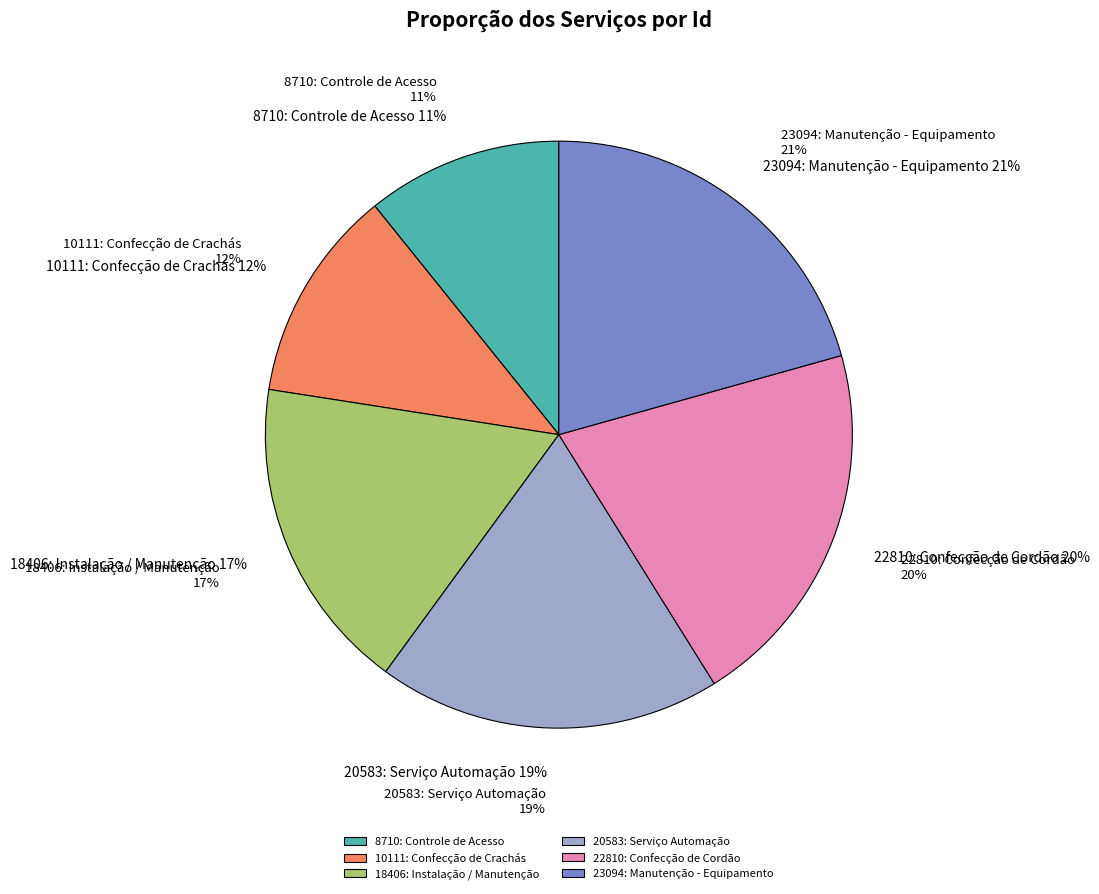

What is the ratio of the value at 8710: Controle de Acesso to the value at 23094: Manutenção - Equipamento?

0.5